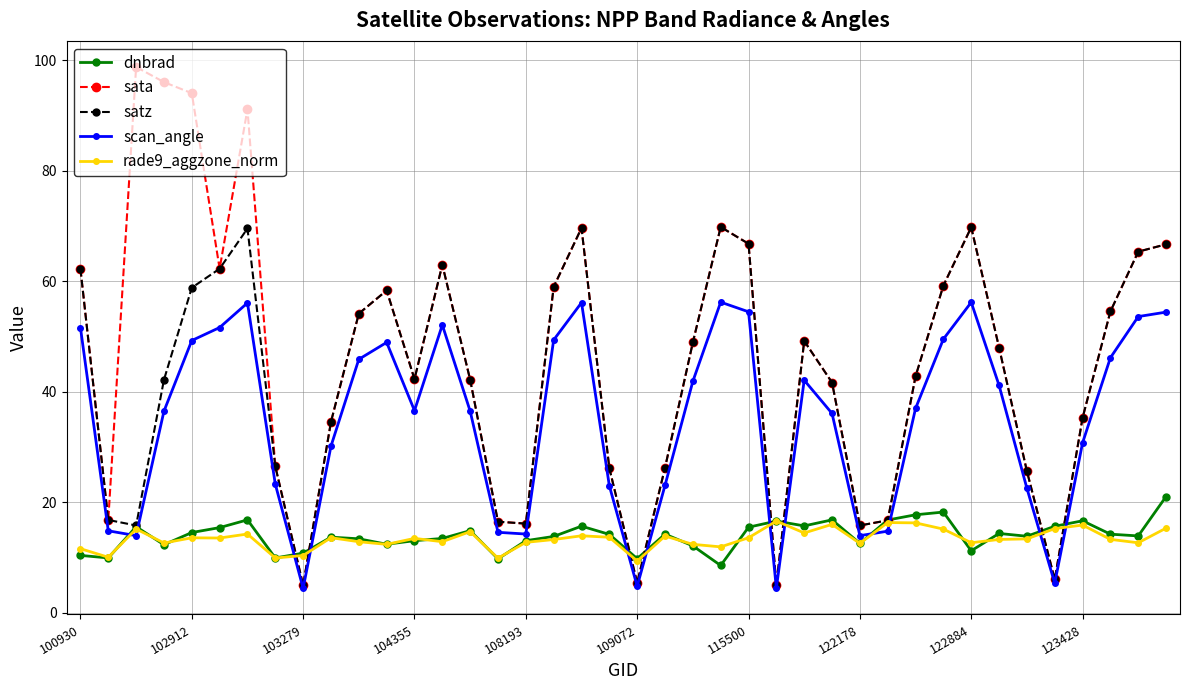

What is the value of the rade9_aggzone_norm point at the 17th from the left?

12.7